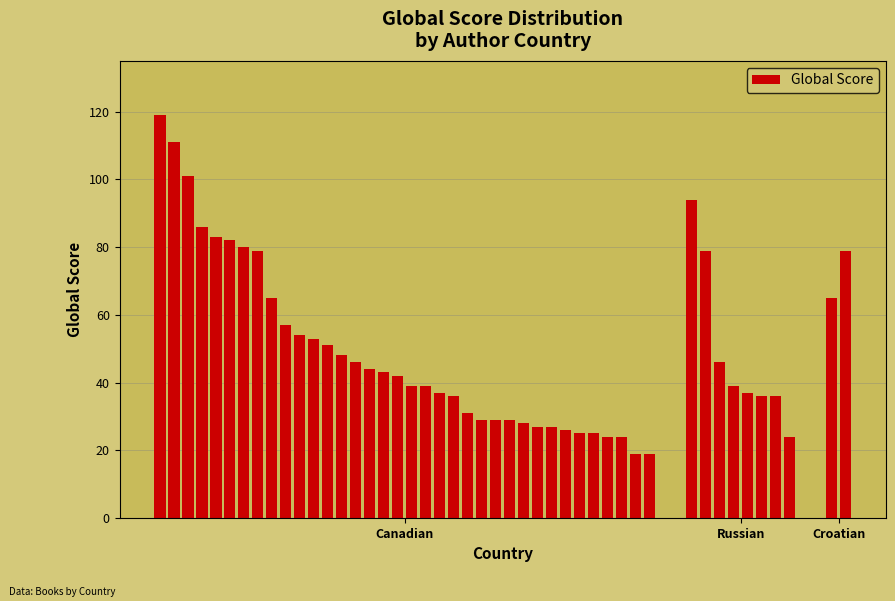

What is the difference between the maximum and minimum values?

100